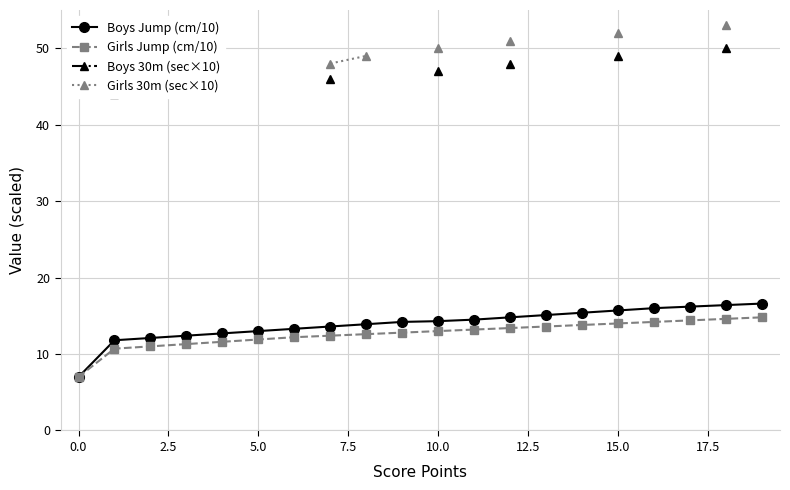

True or false: Girls 30m (sec×10) has more than 2 points higher than both neighbors.

False